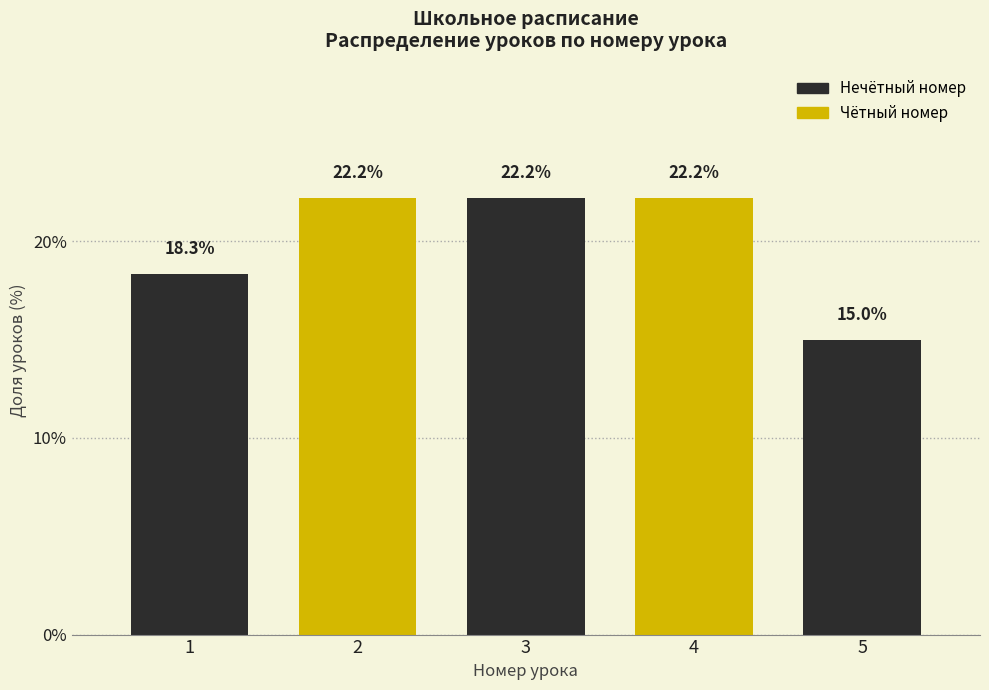

Reading left to right, list all the values displayed in this chart.

1=18.3	2=22.2	3=22.2	4=22.2	5=15.0